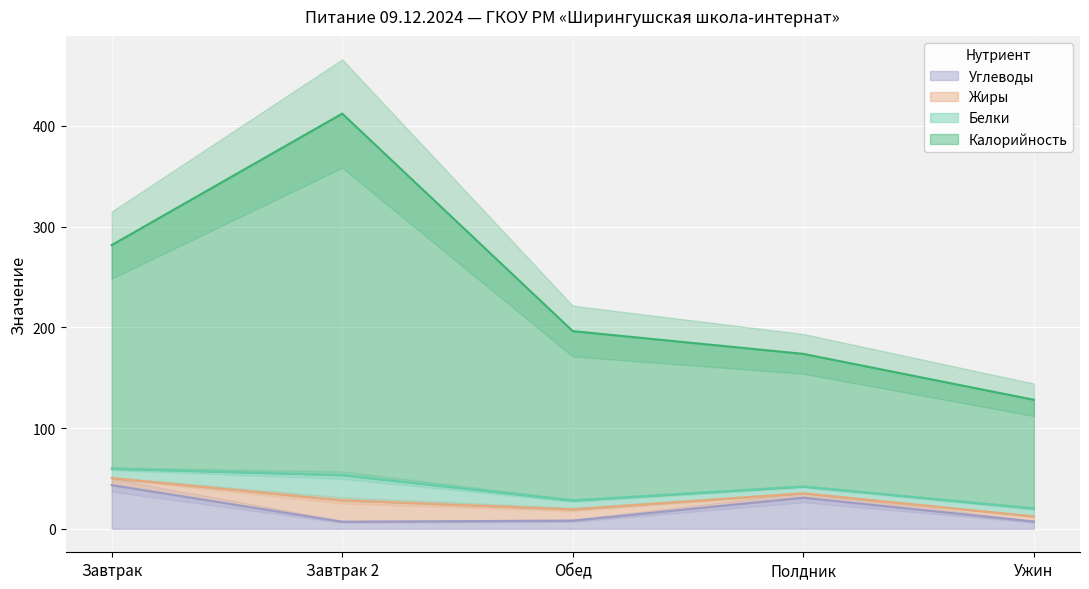

True or false: Калорийность and Углеводы intersect in this chart.

False